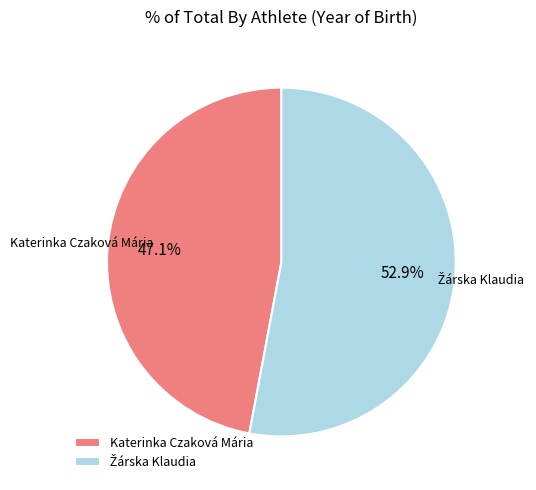

Is Katerinka Czaková Mária the majority of the pie?

No